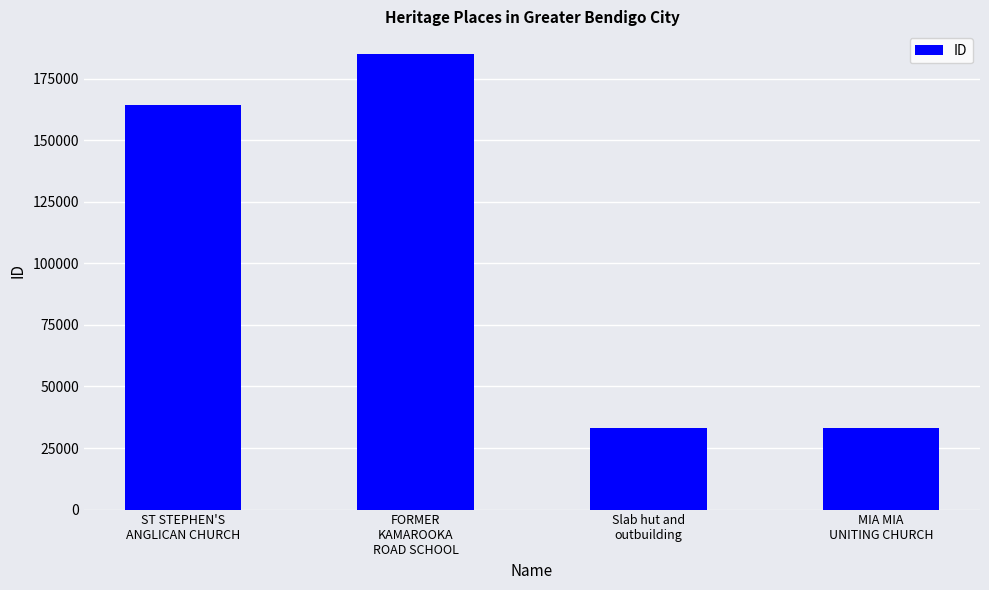

What is the approximate value at ST STEPHEN'S
ANGLICAN CHURCH?

164184